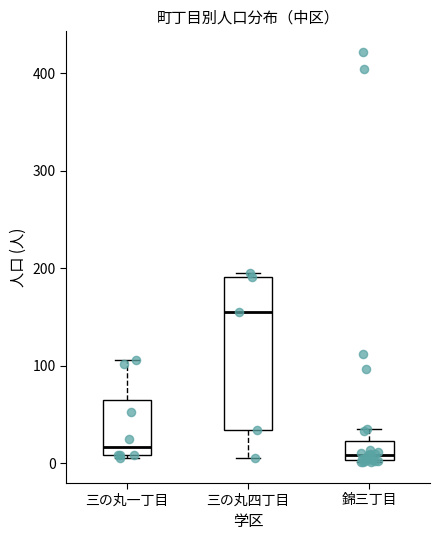

Reading left to right, transcribe this box plot: for each box, give where its median line is, the range the box spans, and where its two whiskers end, as read against the y-axis. The values are not printed on the chart, so give them approximately, as read against the axis.

三の丸一丁目: median 20, box 10 to 70, whiskers 10 to 110
三の丸四丁目: median 160, box 30 to 190, whiskers 10 to 200
錦三丁目: median 10, box 0 to 20, whiskers 0 to 40